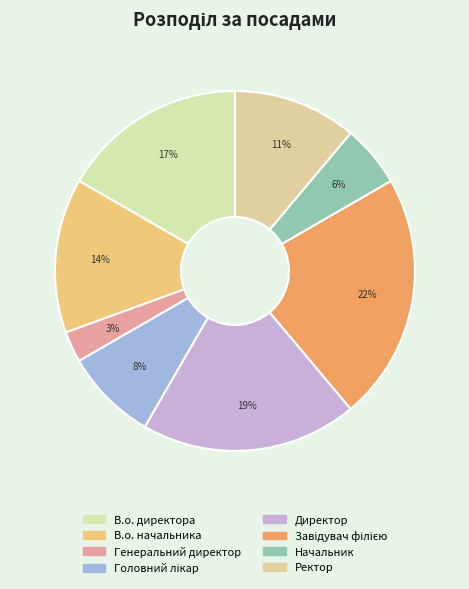

To the nearest percent, what is the difference between the Директор and Завідувач філією slice percentages?

3%